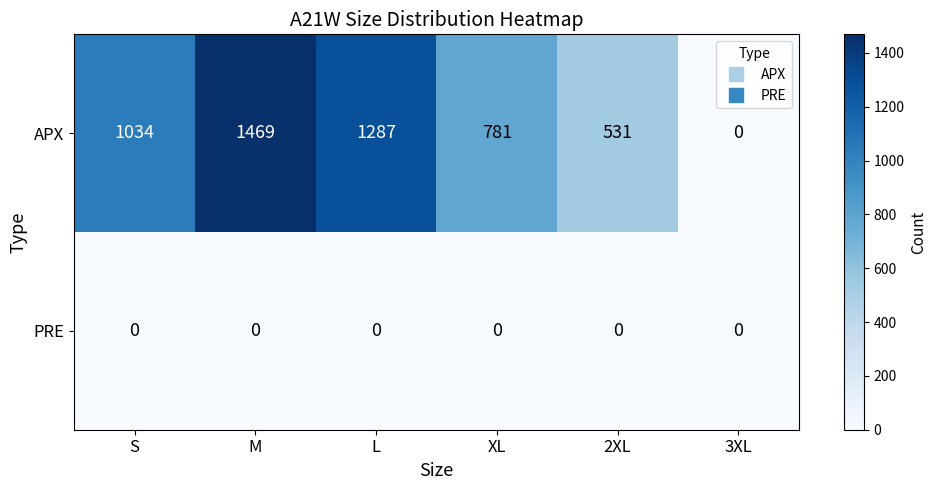

How many series are shown in this chart?

2